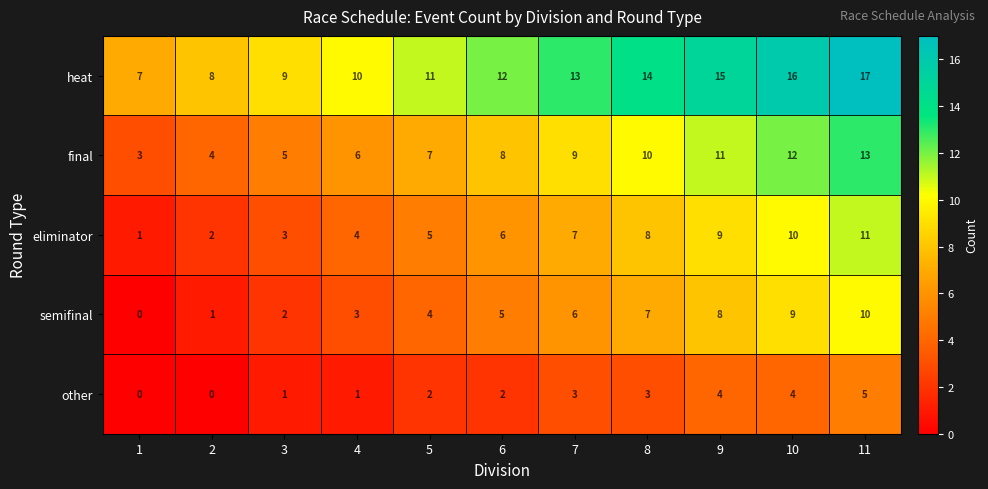

What is the difference between the second highest and minimum values in the final series?

9